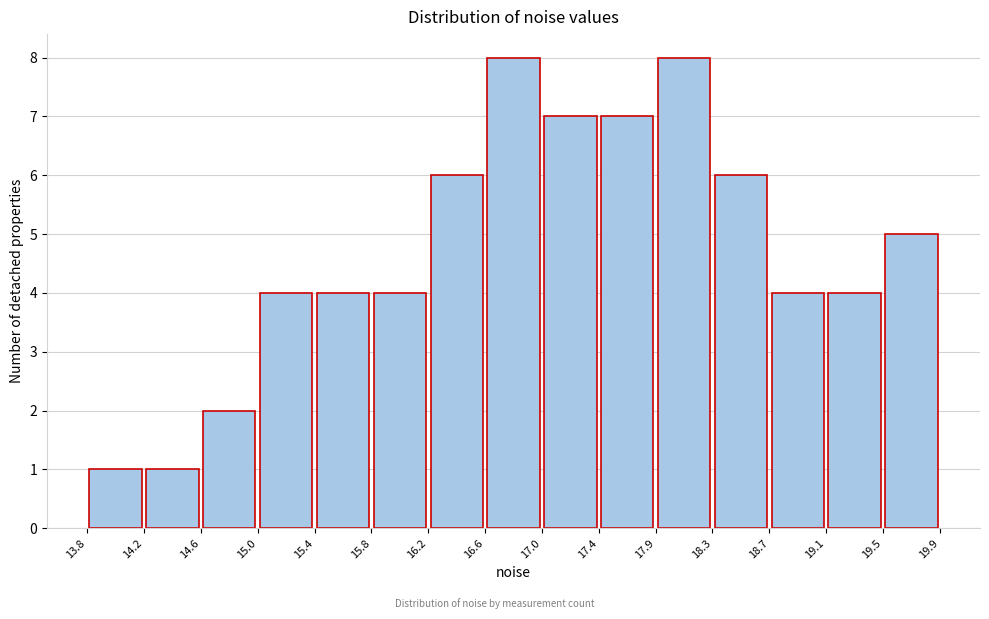

Reading left to right, list every bar in this chart as the range it spans on the x-axis followed by its height. The values are not printed on the chart, so give them approximately, as read against the axis.

13.8 to 14.2: 1
14.2 to 14.6: 1
14.6 to 15.0: 2
15.0 to 15.4: 4
15.4 to 15.8: 4
15.8 to 16.2: 4
16.2 to 16.6: 6
16.6 to 17.0: 8
17.0 to 17.4: 7
17.4 to 17.9: 7
17.9 to 18.3: 8
18.3 to 18.7: 6
18.7 to 19.1: 4
19.1 to 19.5: 4
19.5 to 19.9: 5